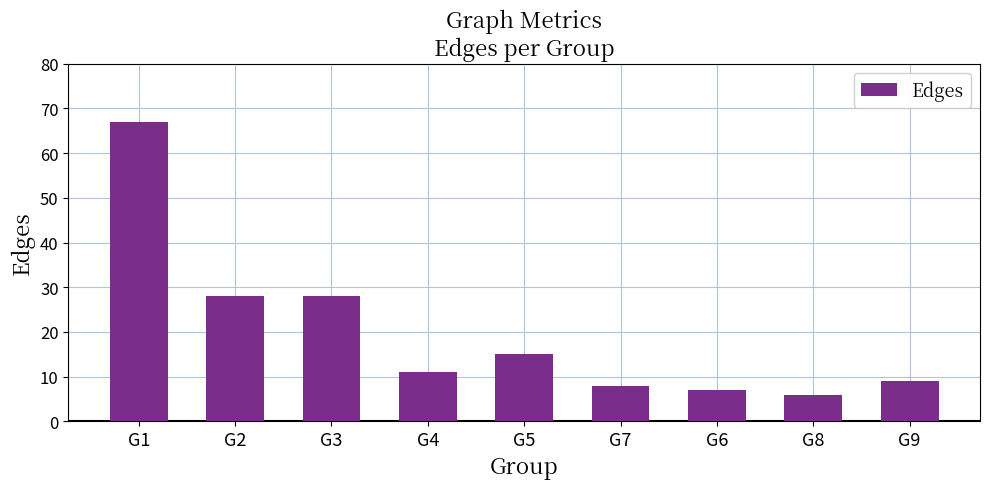

What is the change in value from G3 to G5?

-13